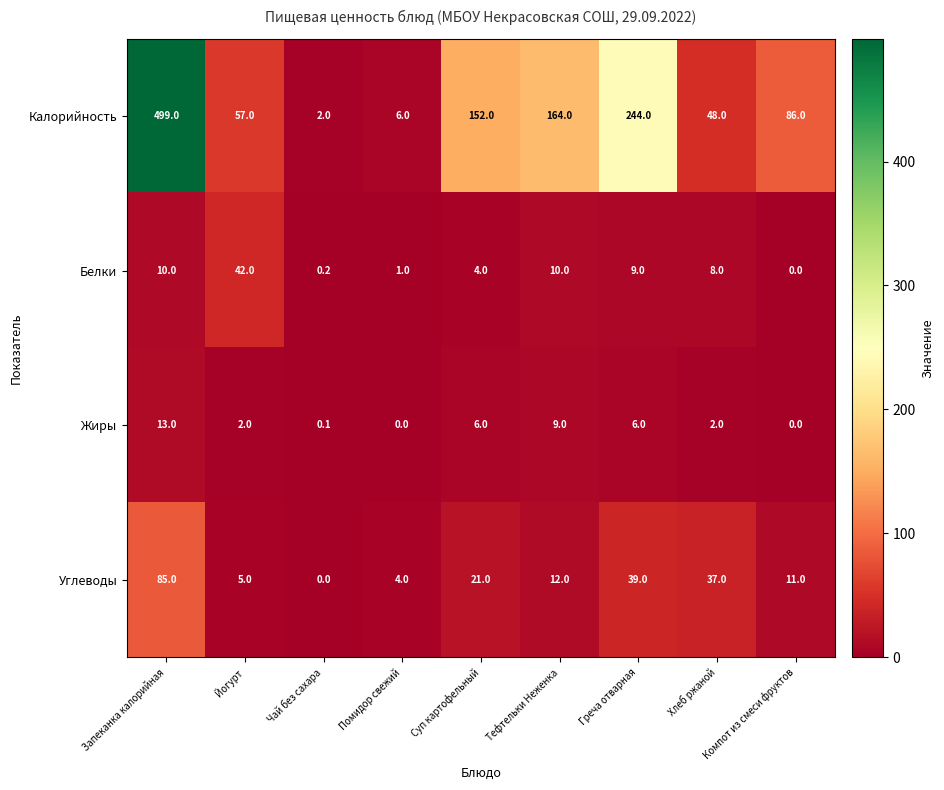

The value of Белки at Тефтельки Неженка is 16.8. True or false?

False